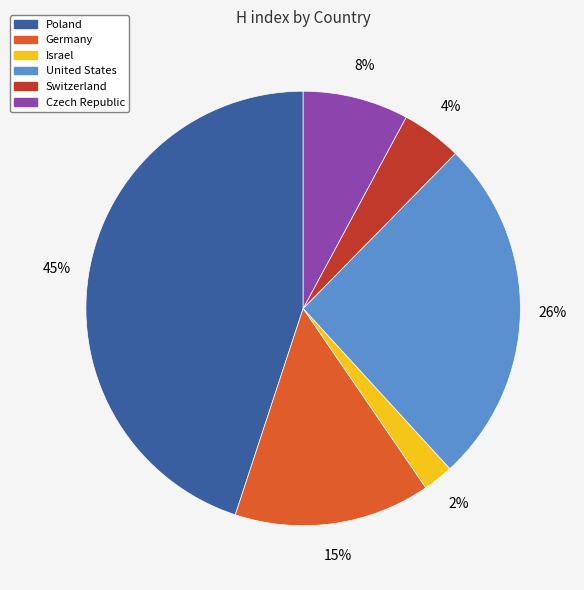

Does any single category account for the majority?

No